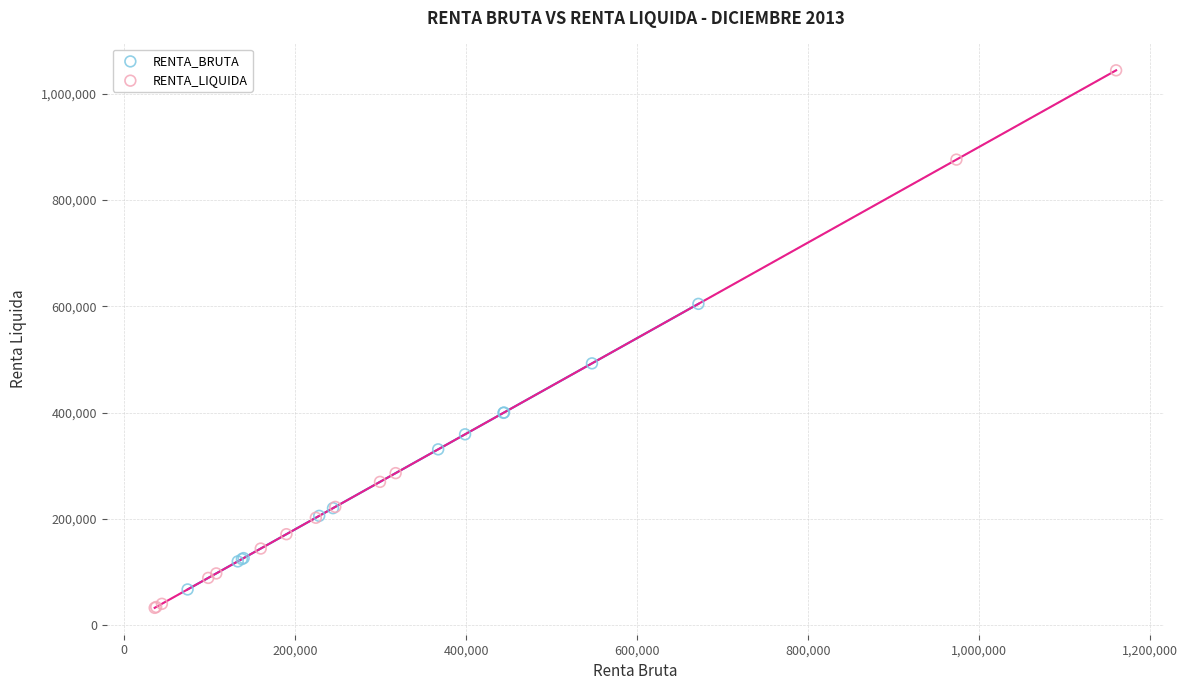

Which series reaches the maximum Y coordinate?

RENTA_LIQUIDA